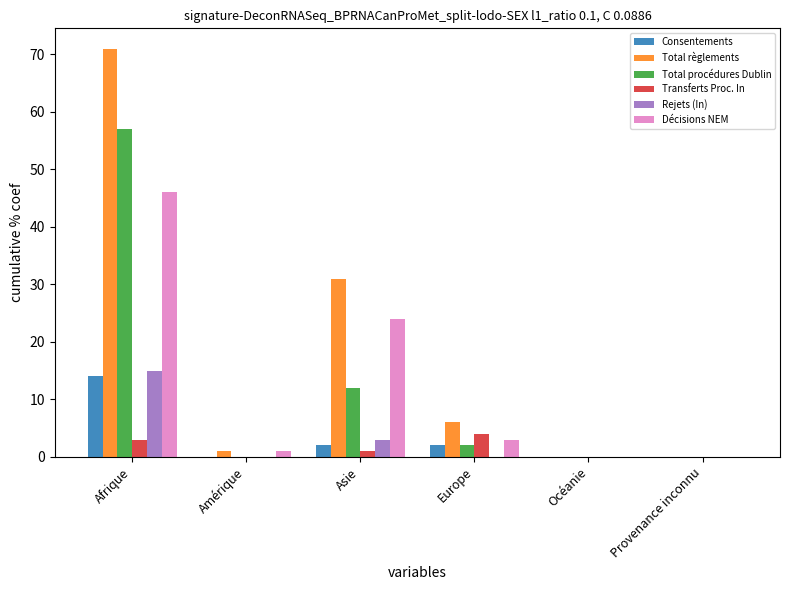

At which category is the sum across all series the highest?

Afrique